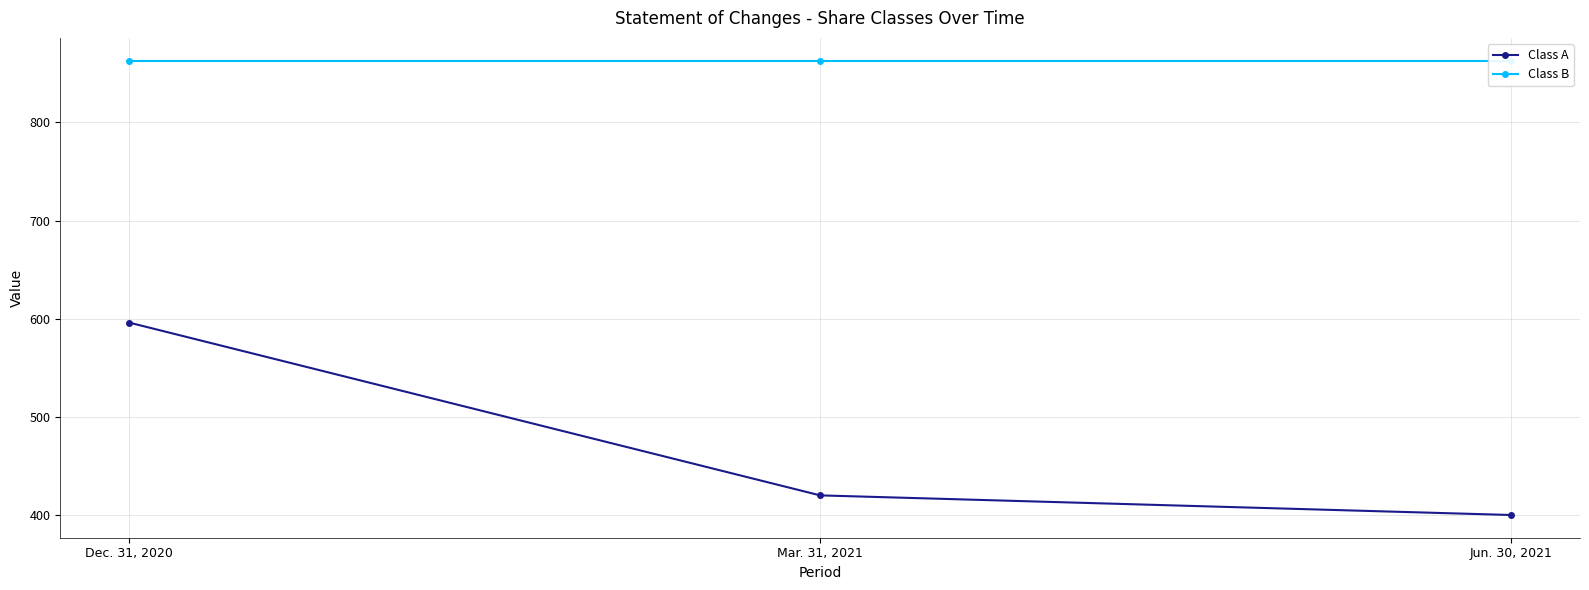

What is the label of the 1st point from the right?

Jun. 30, 2021